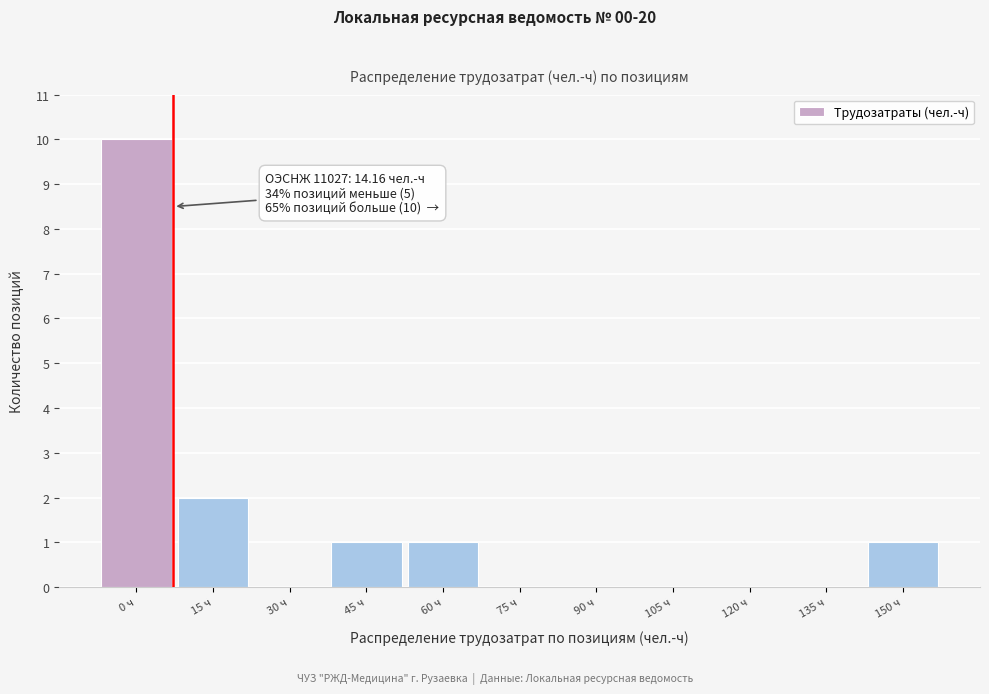

Reading left to right, list all the values displayed in this chart.

0 ч=10	15 ч=2	30 ч=0	45 ч=1	60 ч=1	75 ч=0	90 ч=0	105 ч=0	120 ч=0	135 ч=0	150 ч=1